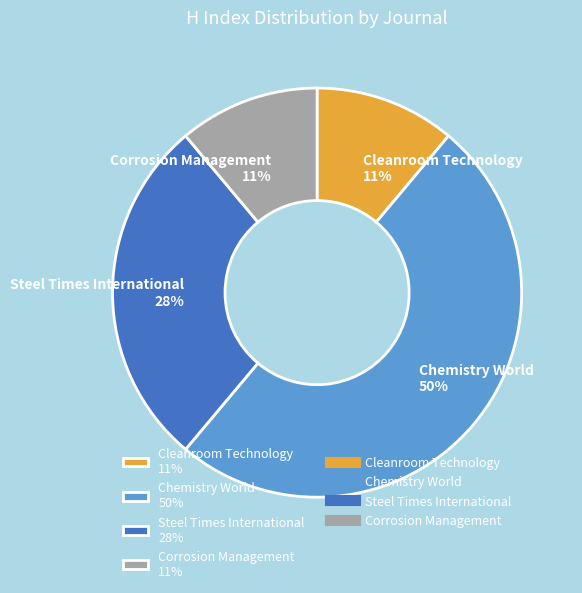

True or false: Chemistry World accounts for 50% of the total.

True